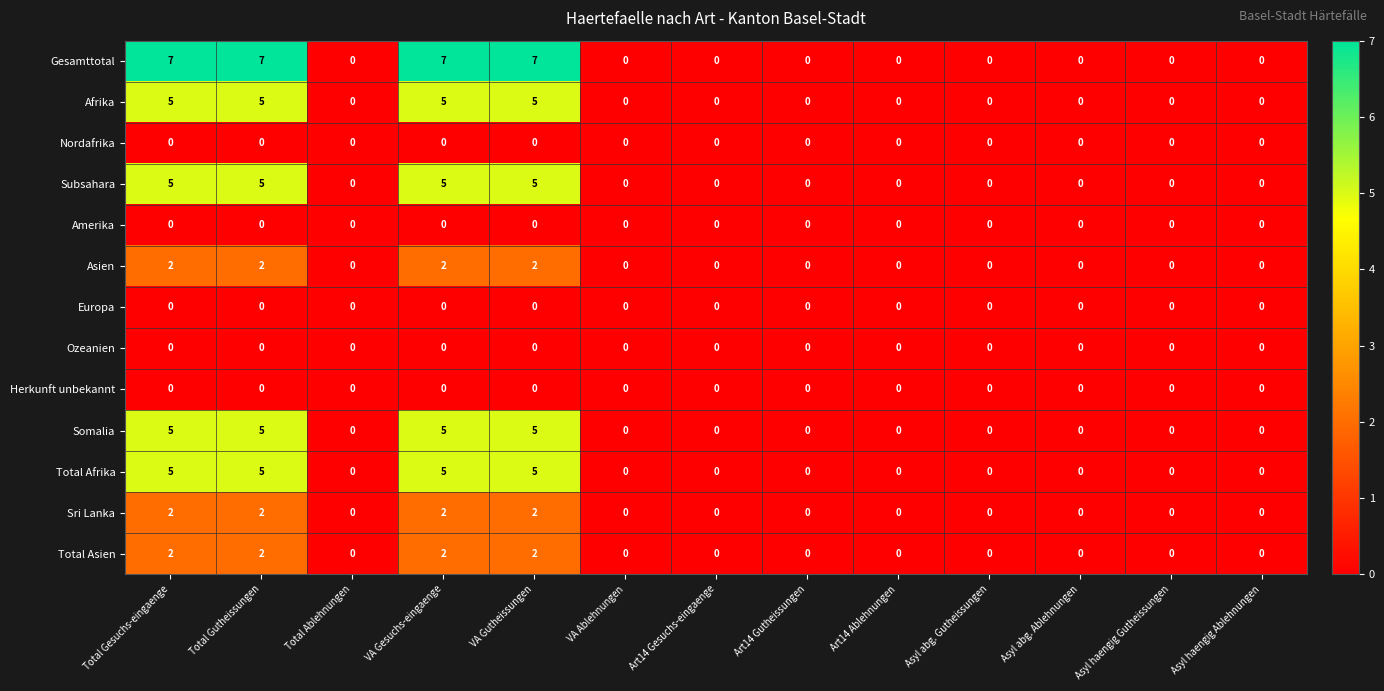

Which series has the largest total across all categories?

Gesamttotal